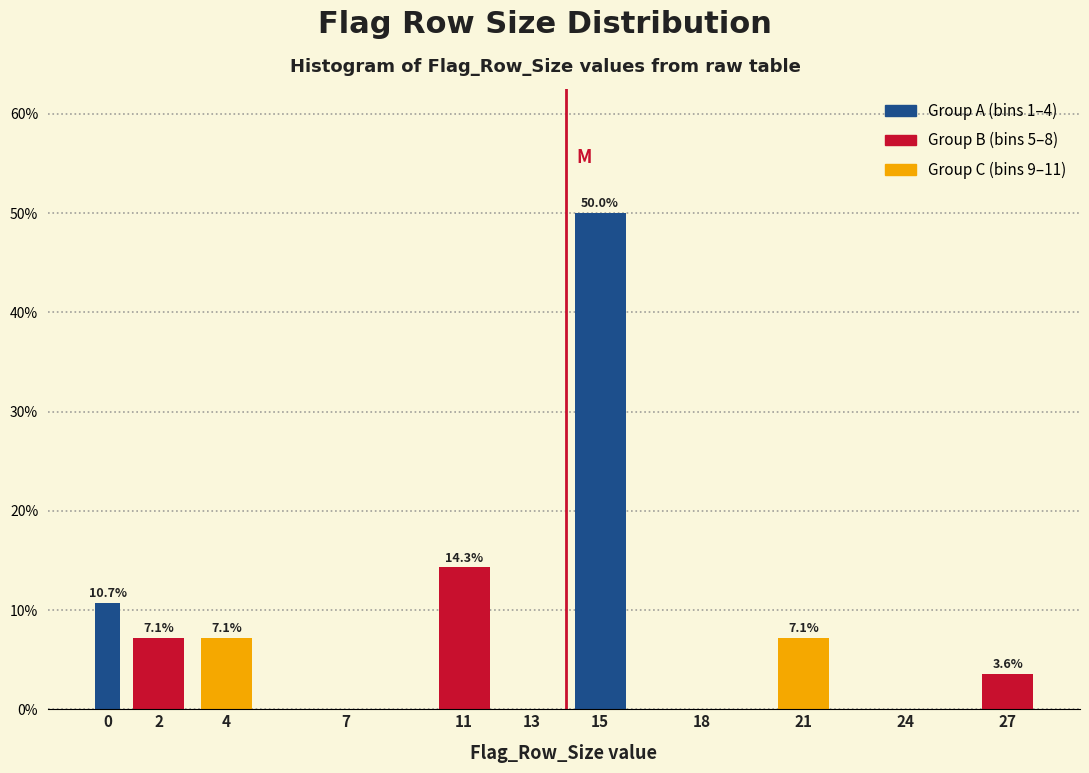

Which has a higher value, 11 or 4?

11